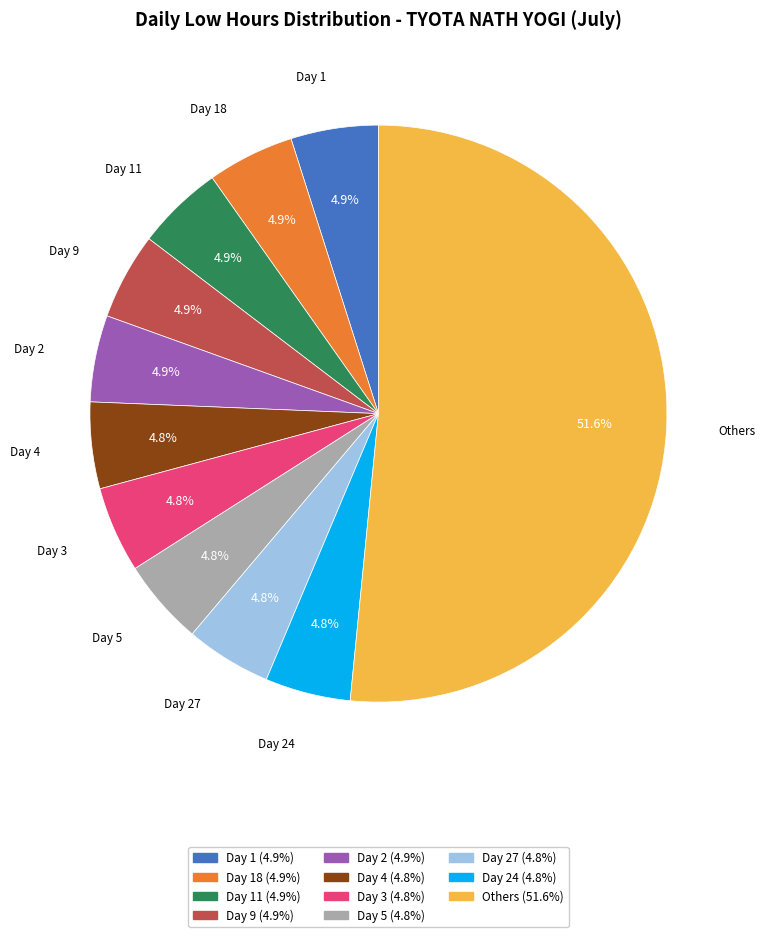

Does any single category account for the majority?

Yes